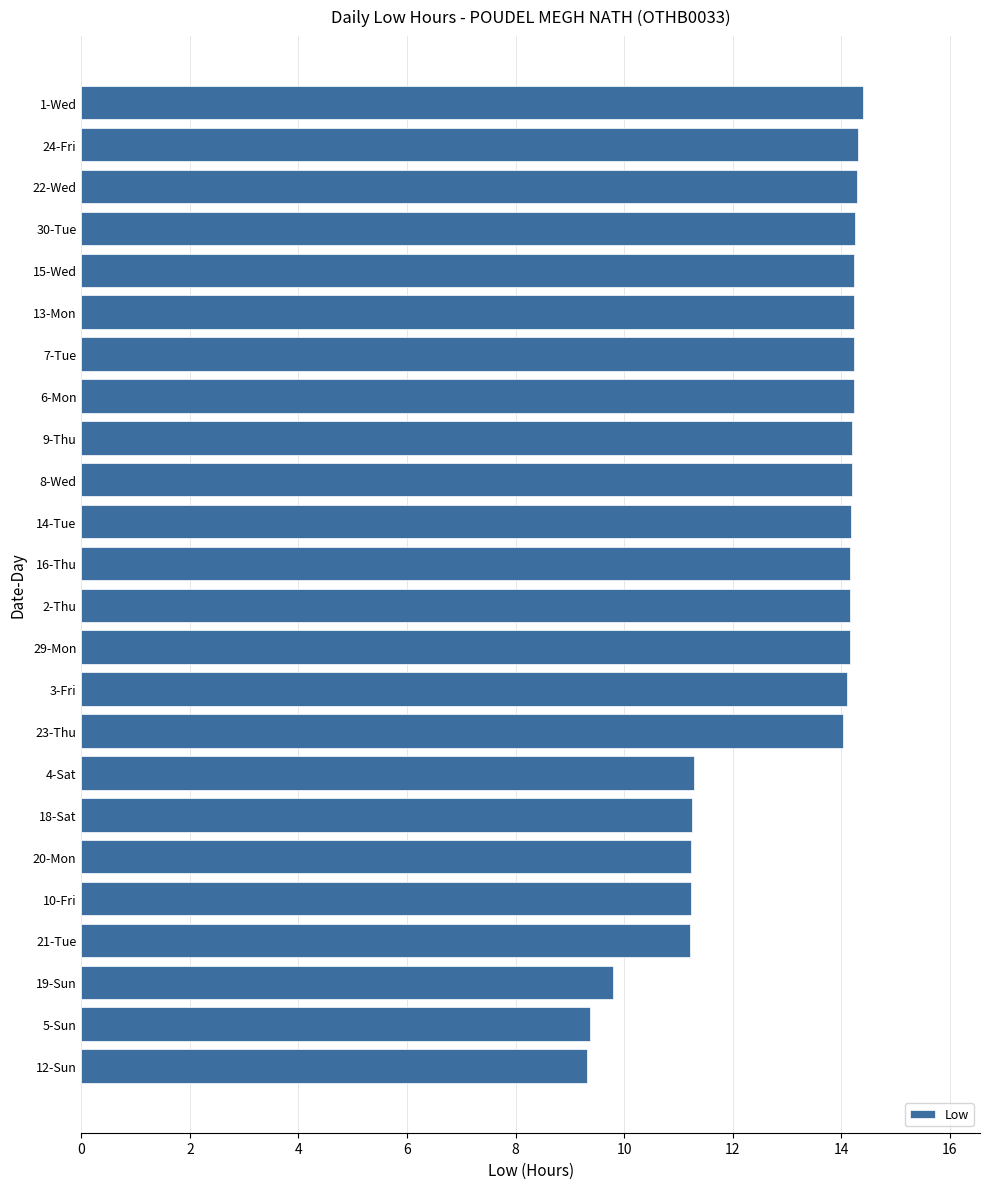

What is the difference between the maximum and minimum values?

5.1